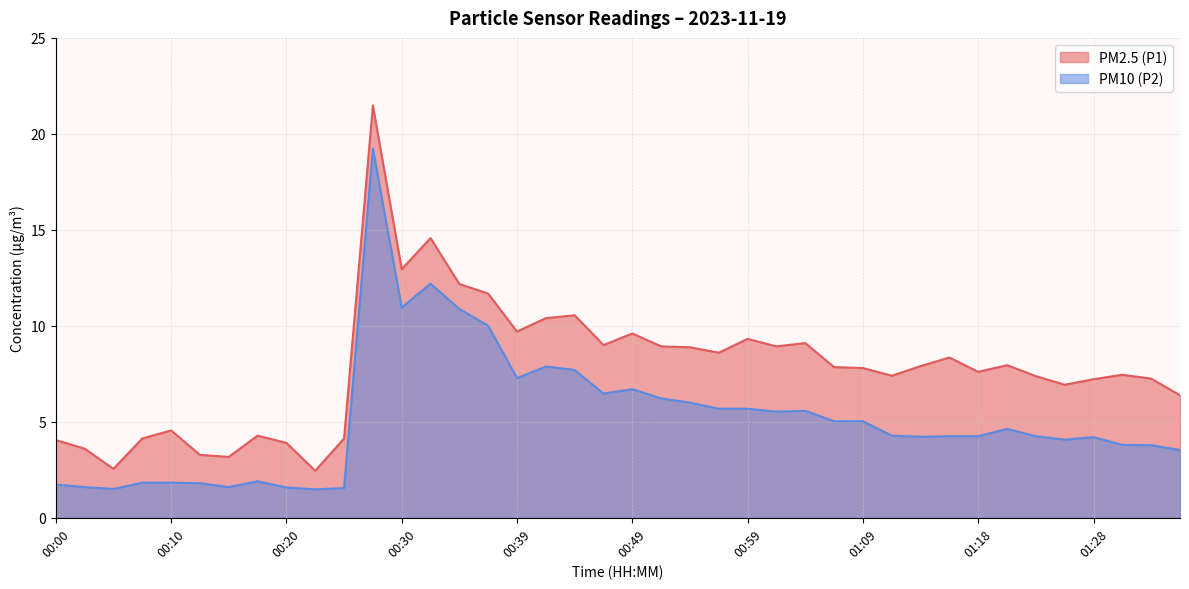

At which category is the sum across all series the highest?

00:27